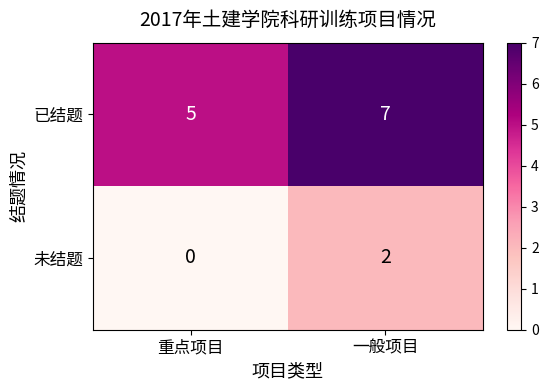

Rank the series by their maximum value, from highest to lowest.

已结题, 未结题